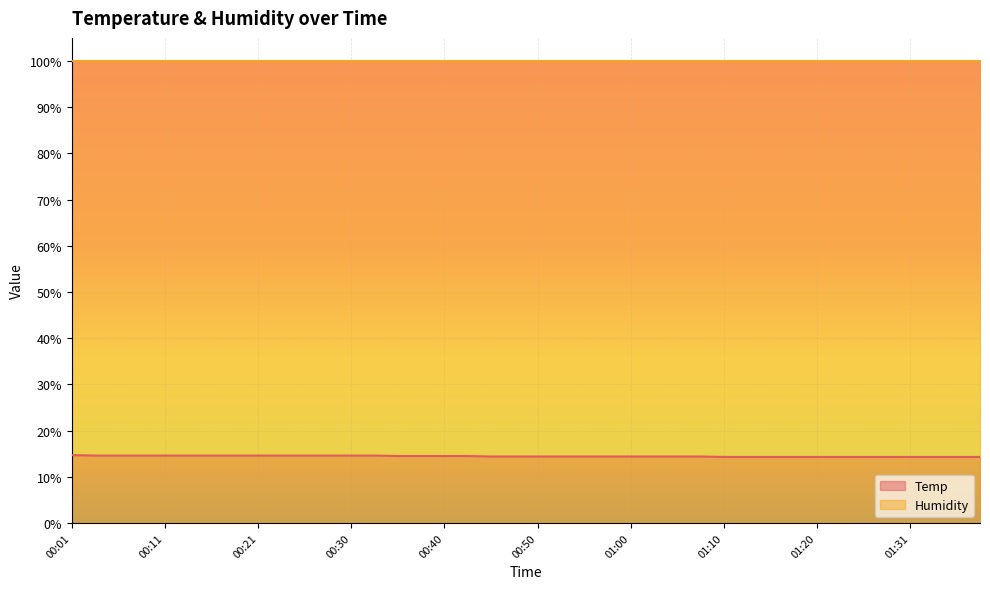

Approximately how many times larger is the value at 00:18 compared to 01:00?

1.0